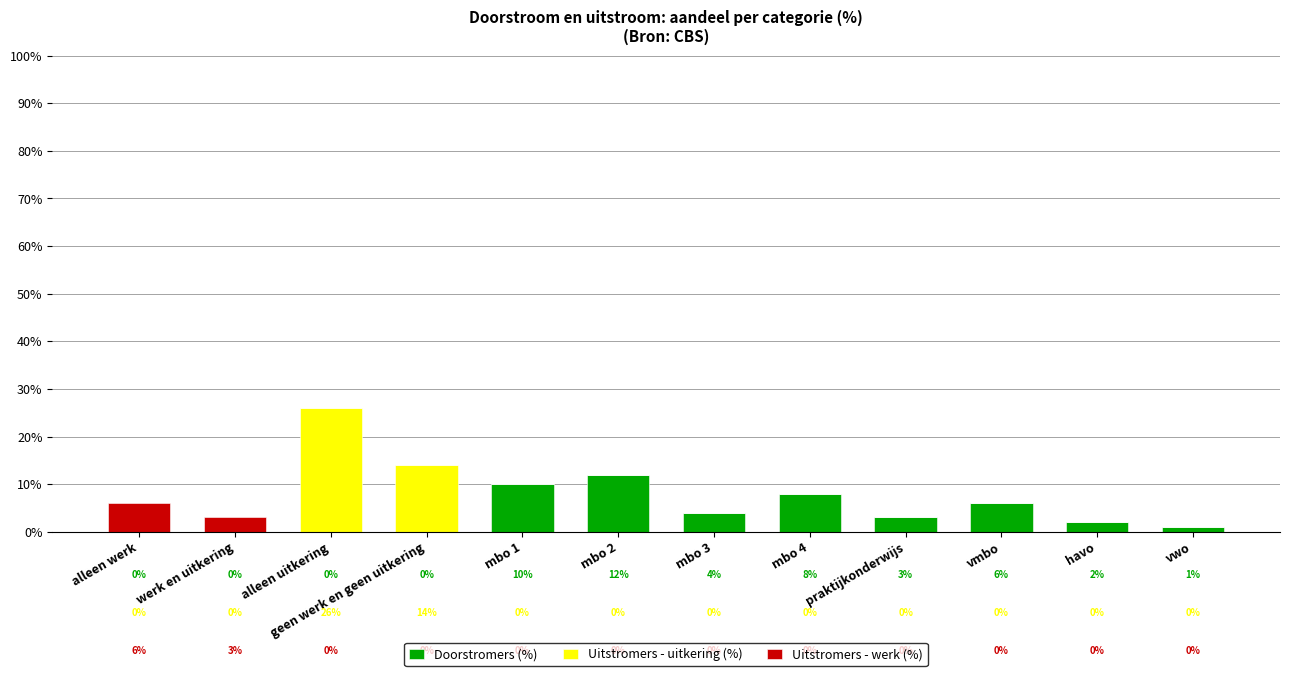

True or false: Doorstromers (%) has a value of 0 at geen werk en geen uitkering.

True